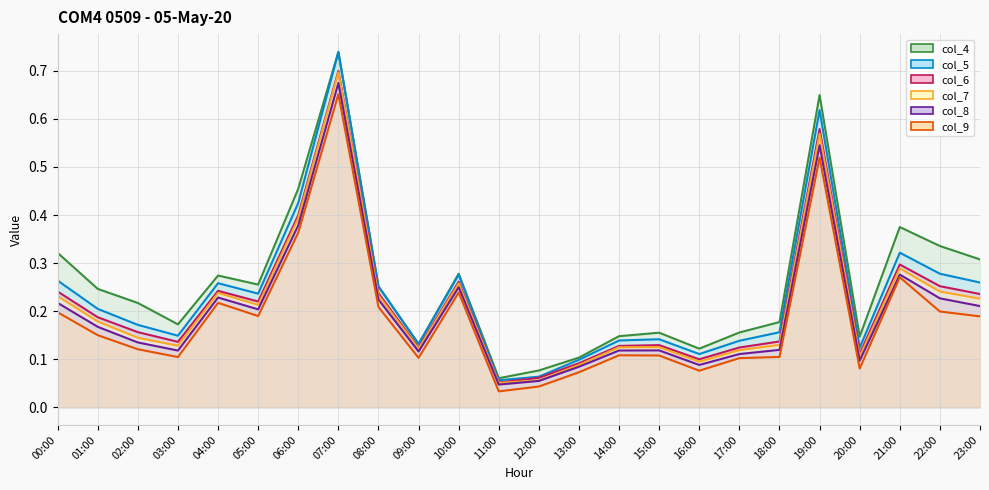

What is the label of the 18th point from the right?

06:00